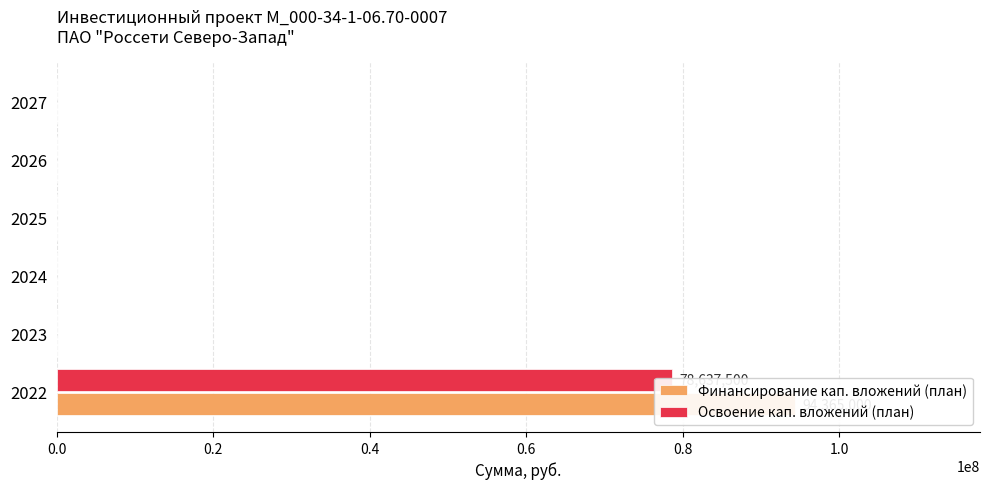

What are all the series names shown in the legend?

Финансирование кап. вложений (план), Освоение кап. вложений (план)